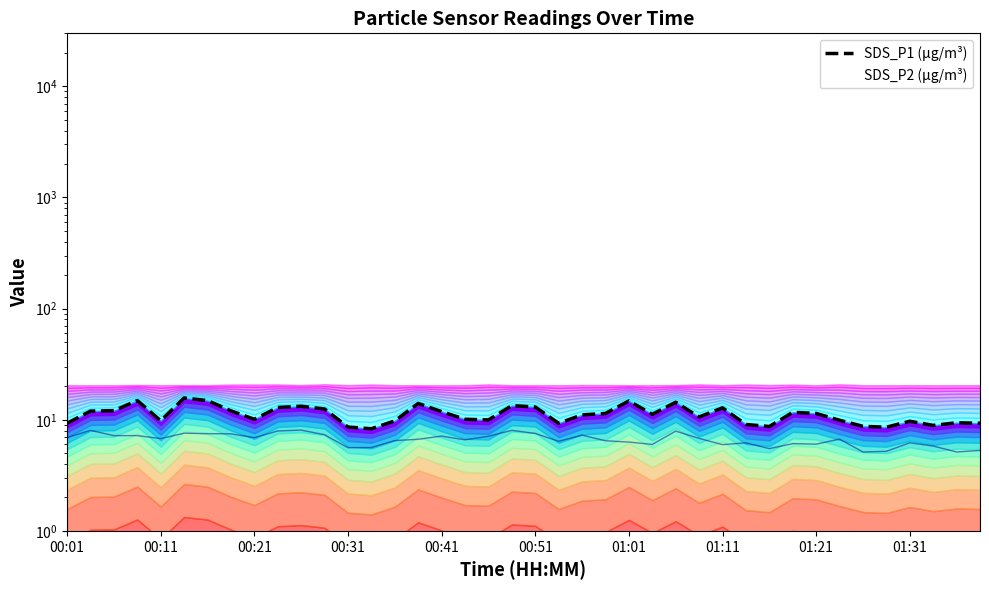

What is the ratio of the value at 26 to the value at 00:31?

1.0